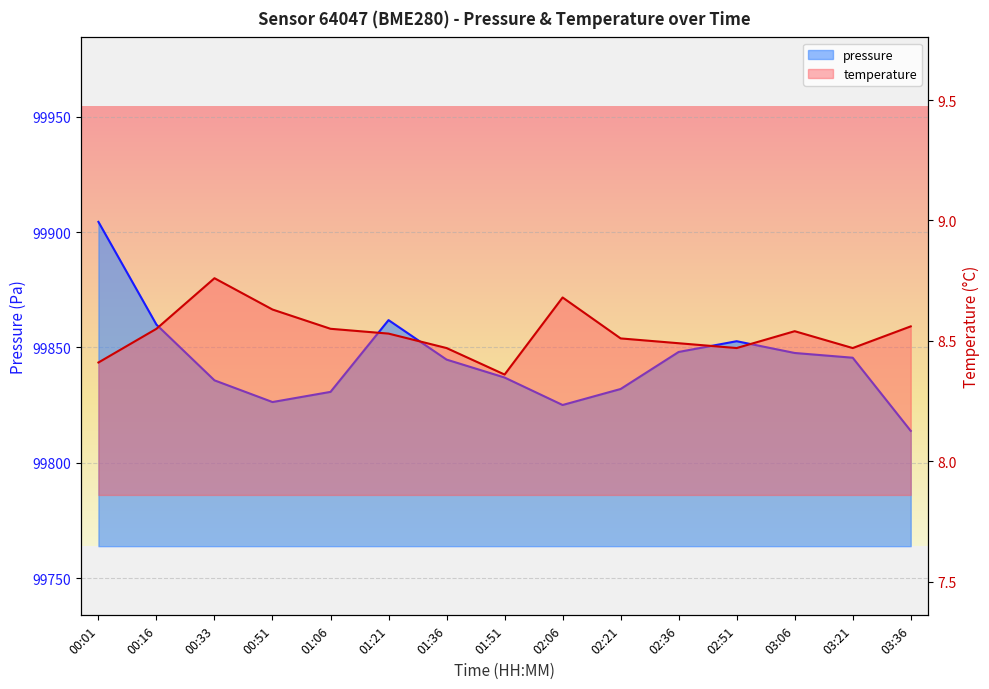

Between 00:16 and 00:51, which is larger?

00:16